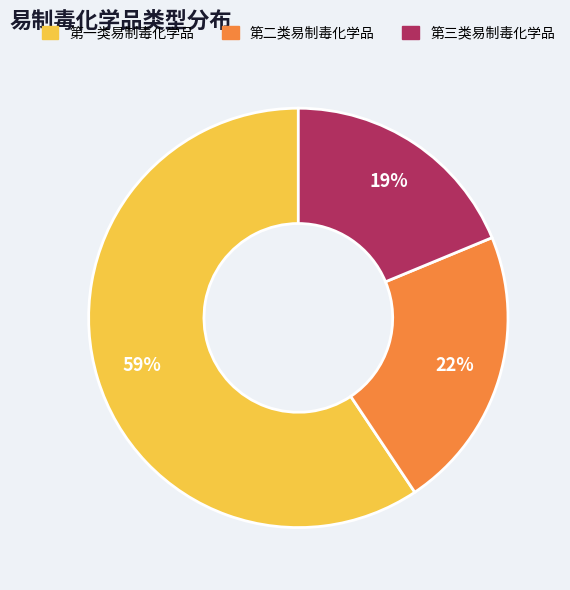

Approximately how many times larger is the value at 第三类易制毒化学品 compared to 第一类易制毒化学品?

0.3